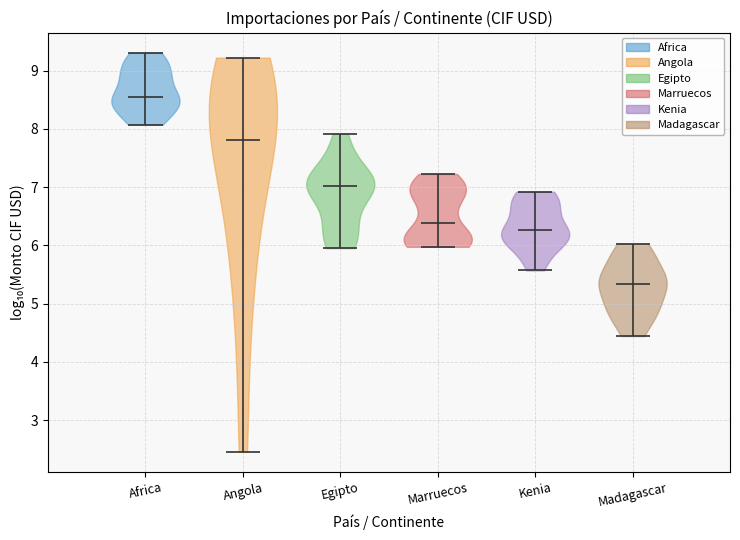

Which violin has the highest median line?

Africa